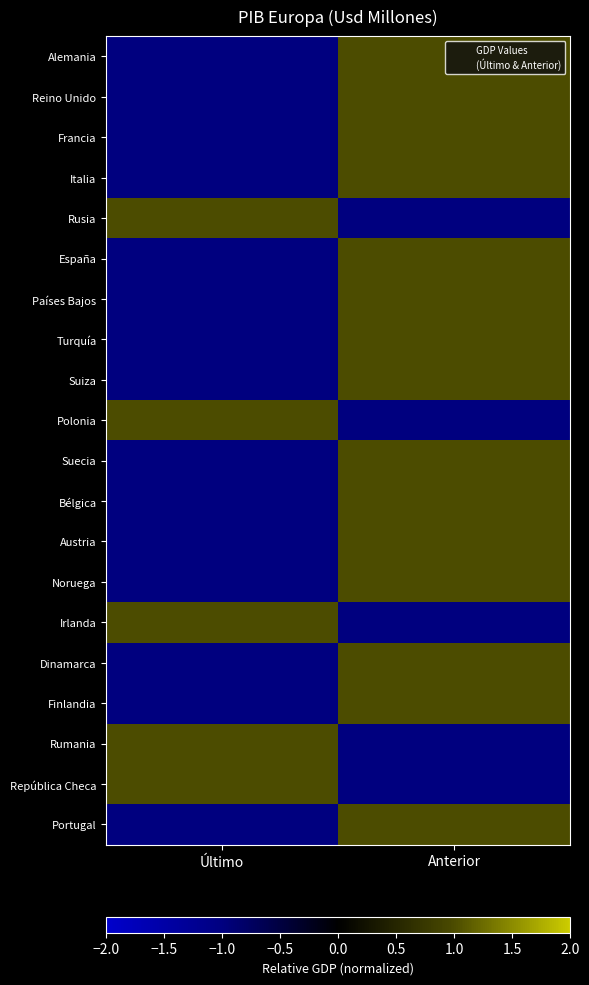

List the series in order of their peak value, highest first.

Alemania, Reino Unido, Francia, Italia, Rusia, España, Países Bajos, Turquía, Suiza, Polonia, Suecia, Bélgica, Austria, Noruega, Irlanda, Dinamarca, Finlandia, Rumania, República Checa, Portugal